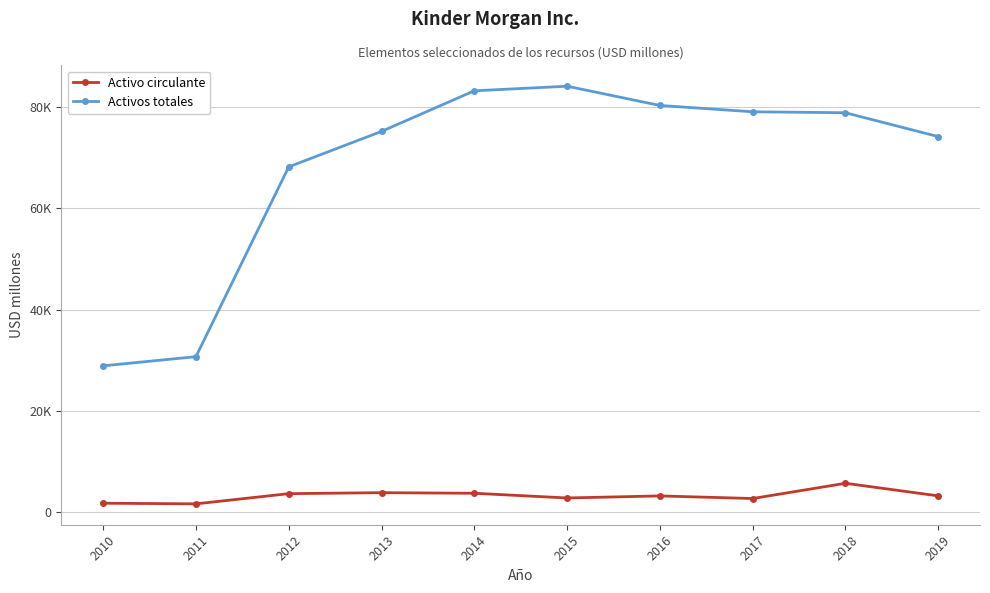

How many interior local peaks does the Activos totales series have?

1